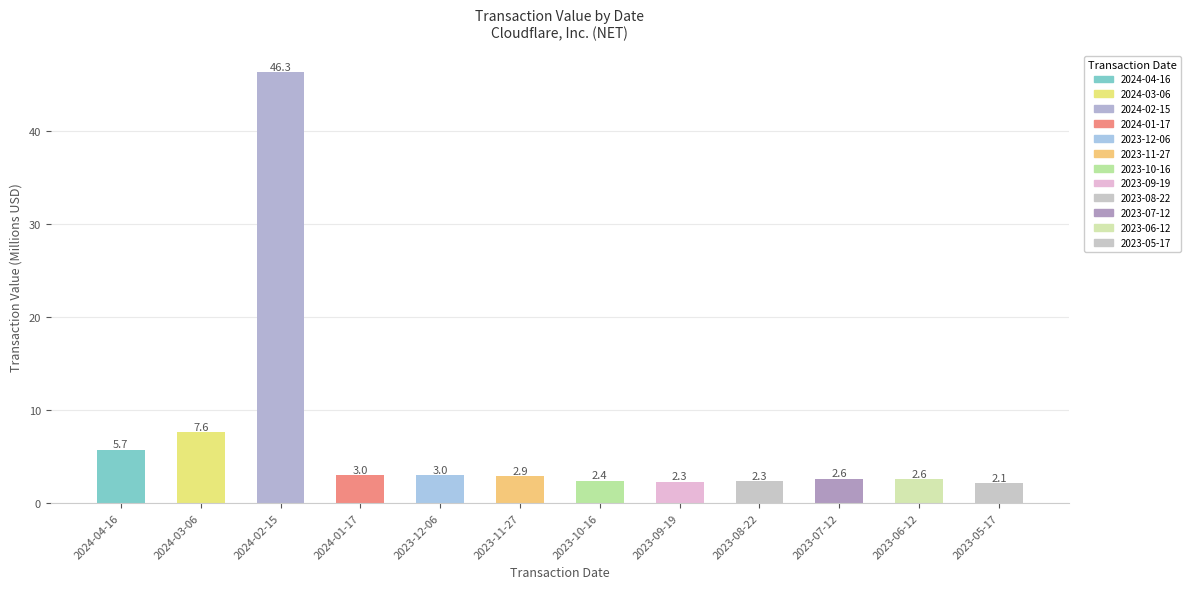

What is the ratio of the value at 2024-02-15 to the value at 2024-03-06?

6.1